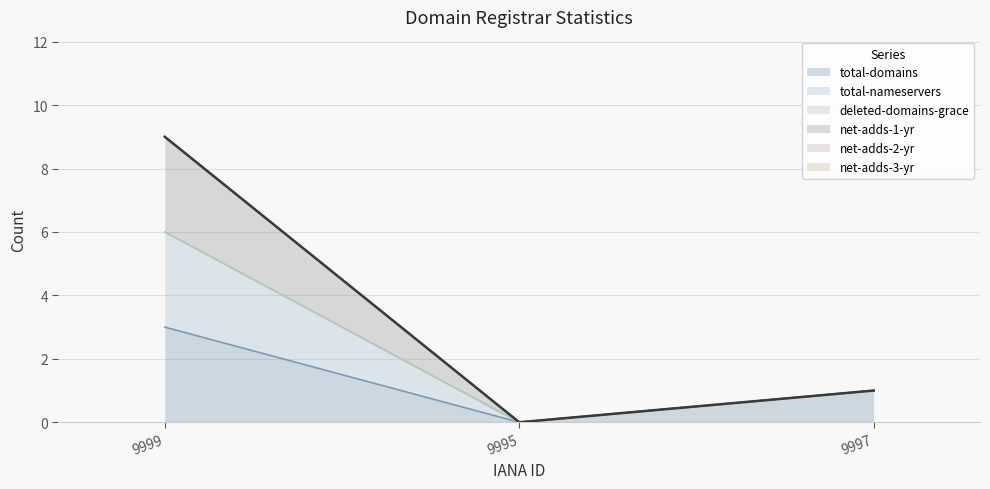

How many total-nameservers values are between 0 and 9?

3